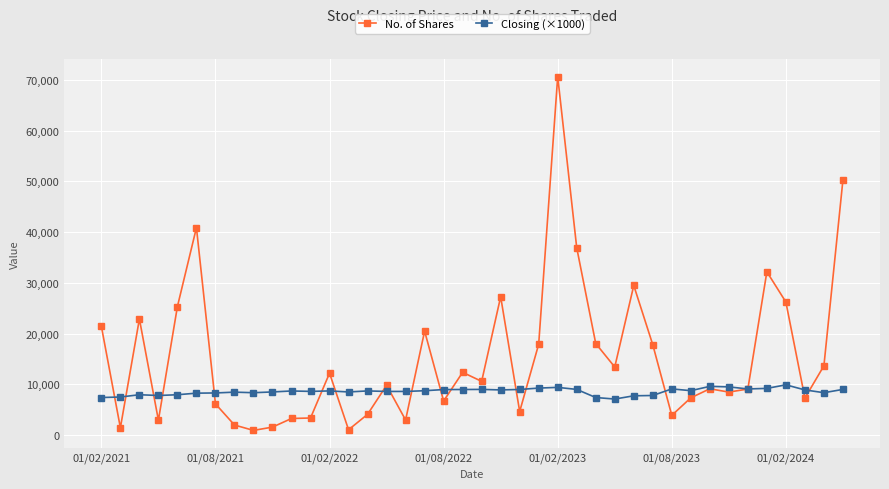

Which series has the largest range (max minus min)?

No. of Shares